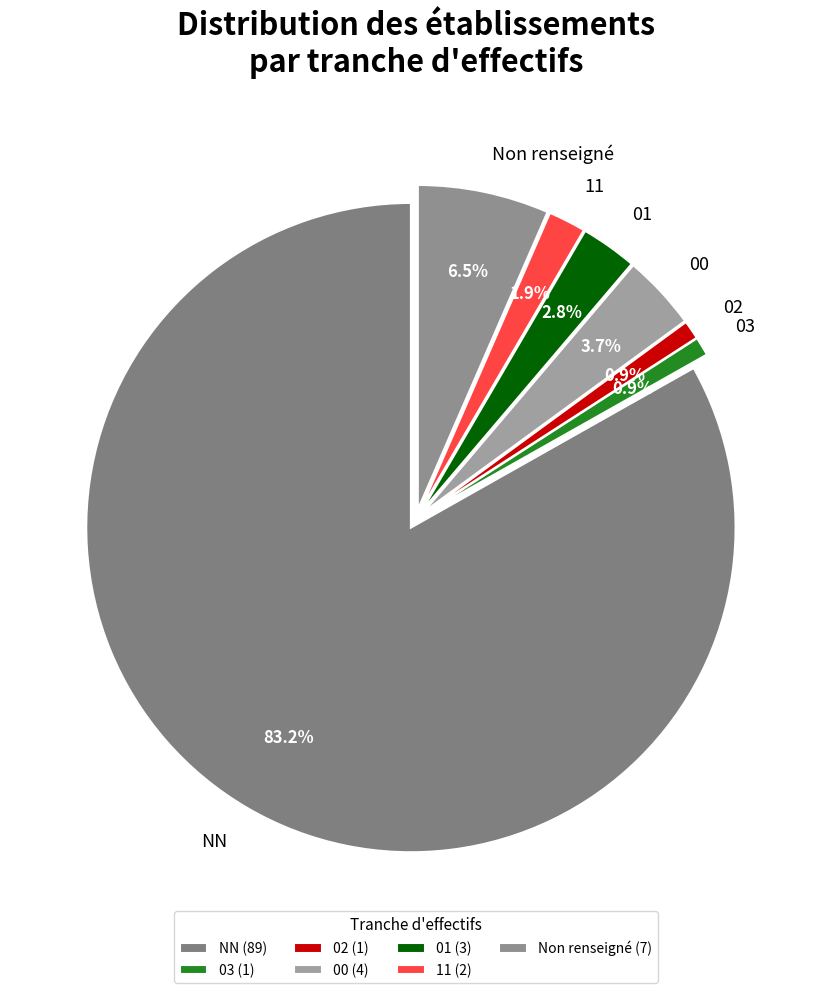

How many slices are in this pie chart?

7